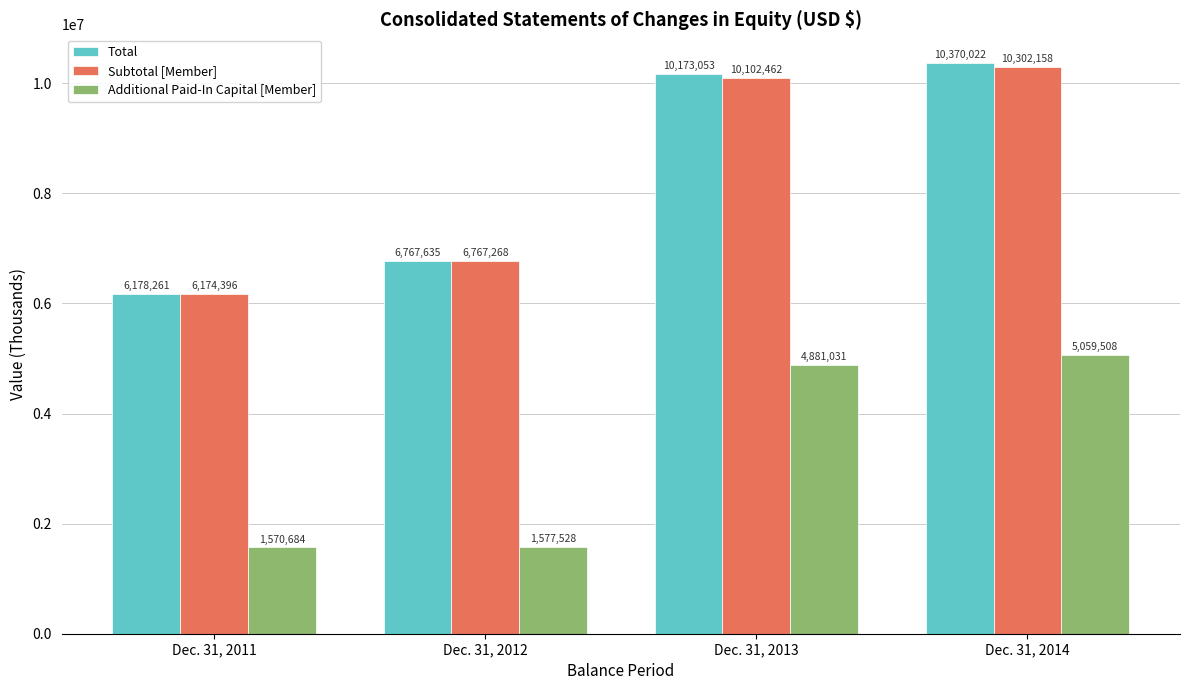

What is the difference between the highest and lowest values at Dec. 31, 2014?

5310514